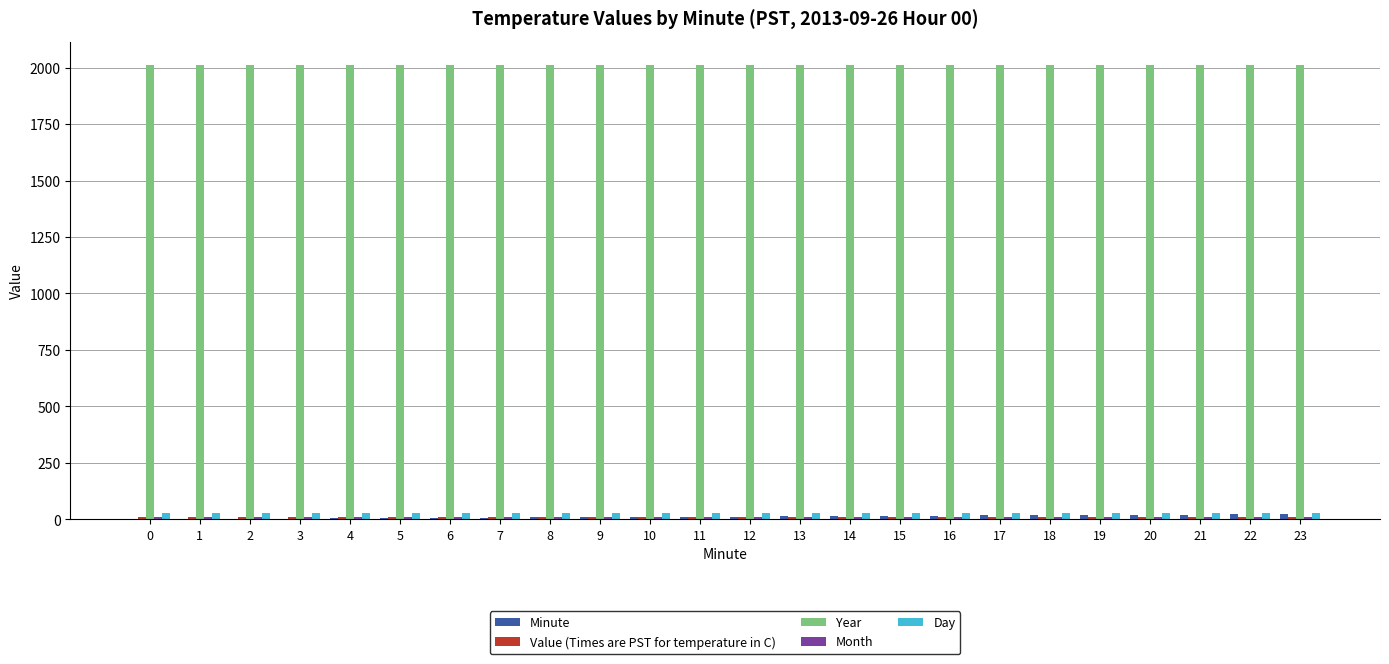

Which series has the largest total across all categories?

Year